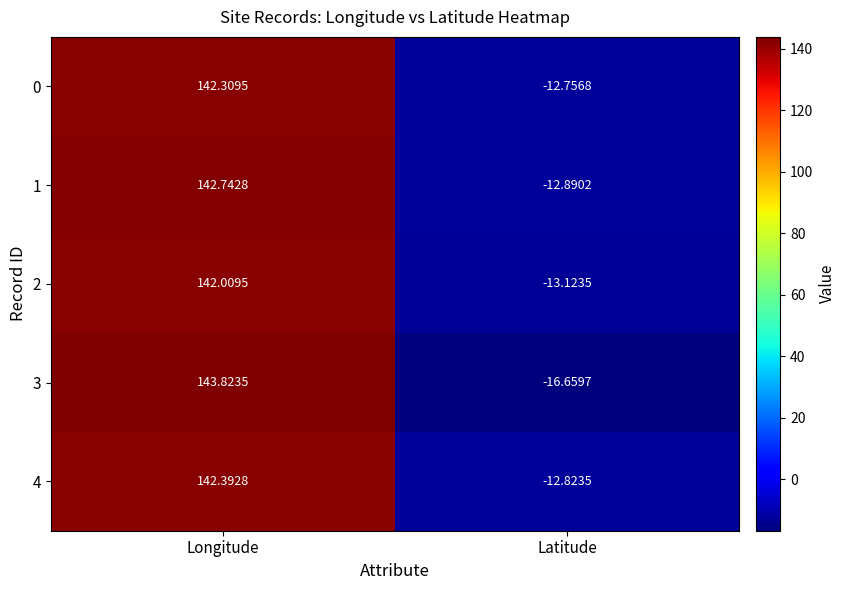

At which category is the sum across all series the highest?

Longitude